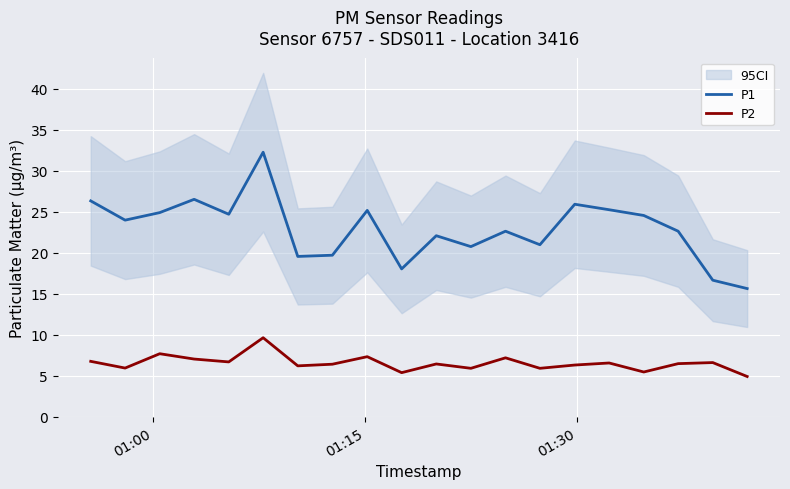

Which series has the largest total across all categories?

P1